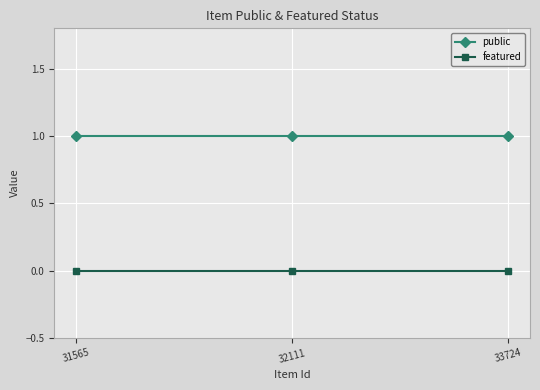

Which series has the largest total across all categories?

public